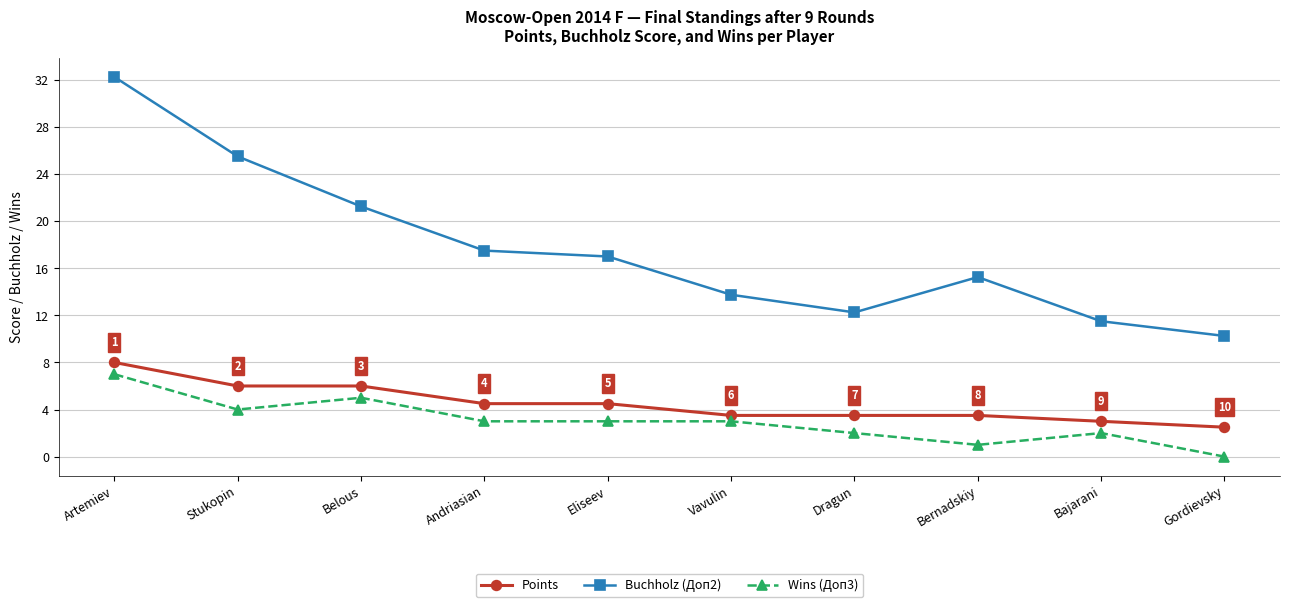

At which category does Wins (Доп3) reach its first local valley?

Stukopin